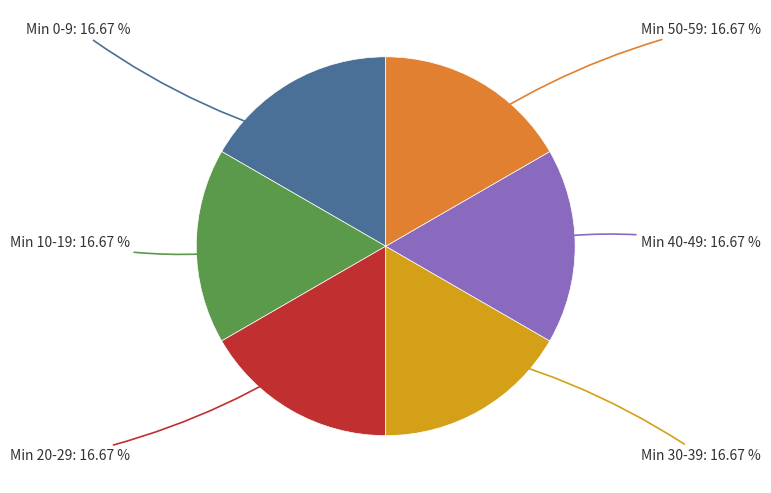

Is there a majority slice in this chart?

No